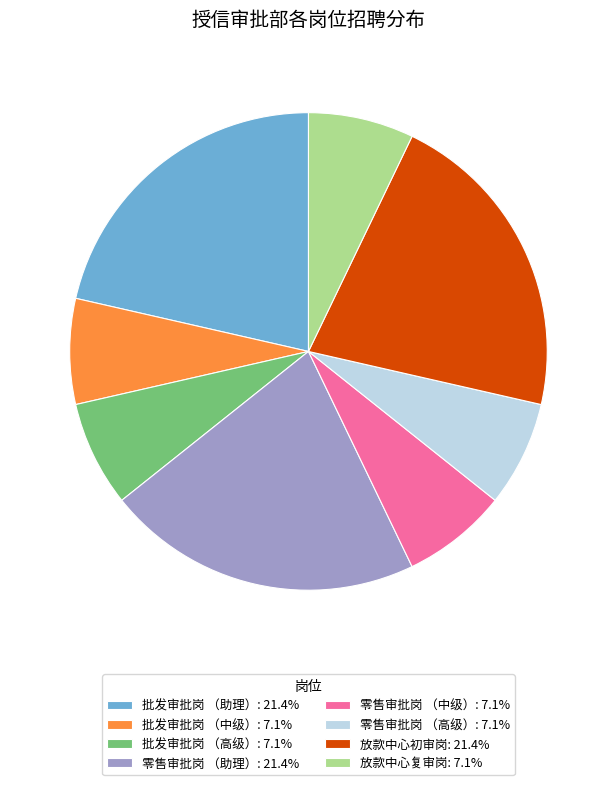

Does any single category account for the majority?

No